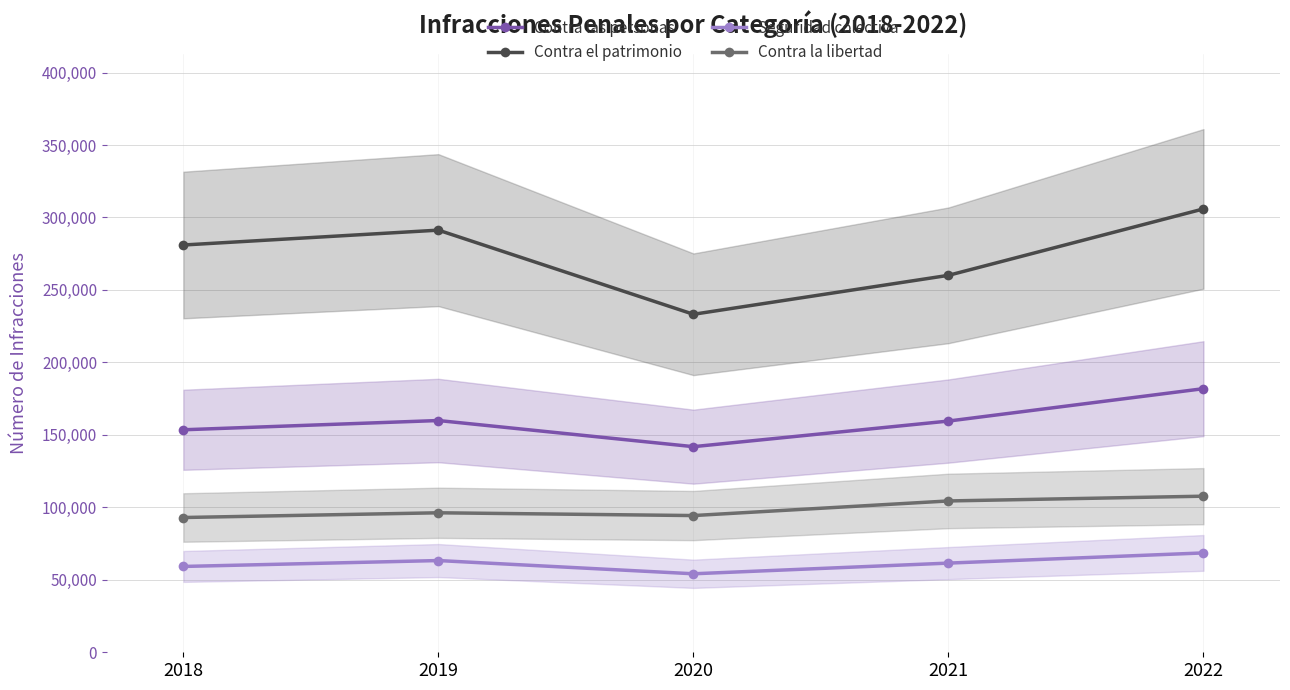

Where is Contra el patrimonio nearest to the value 269566?

2021